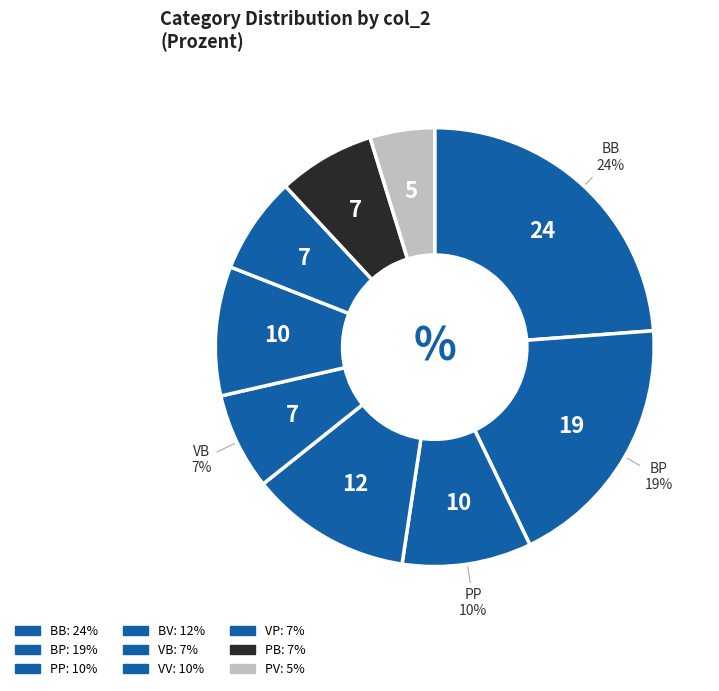

To the nearest percent, what is the difference between the largest and smallest slice percentages?

19%